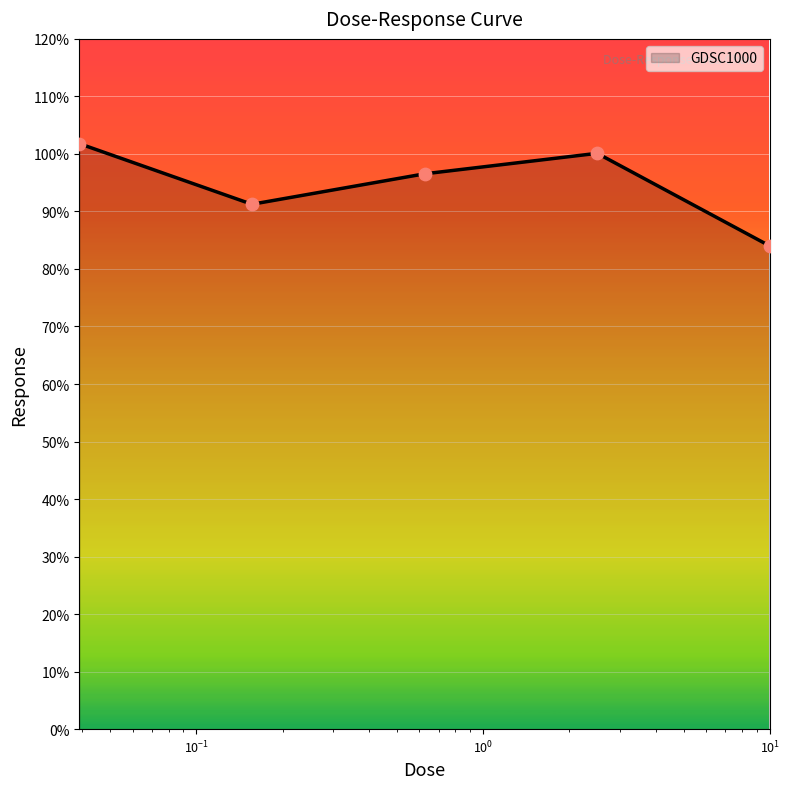

What is the average value?

94.7